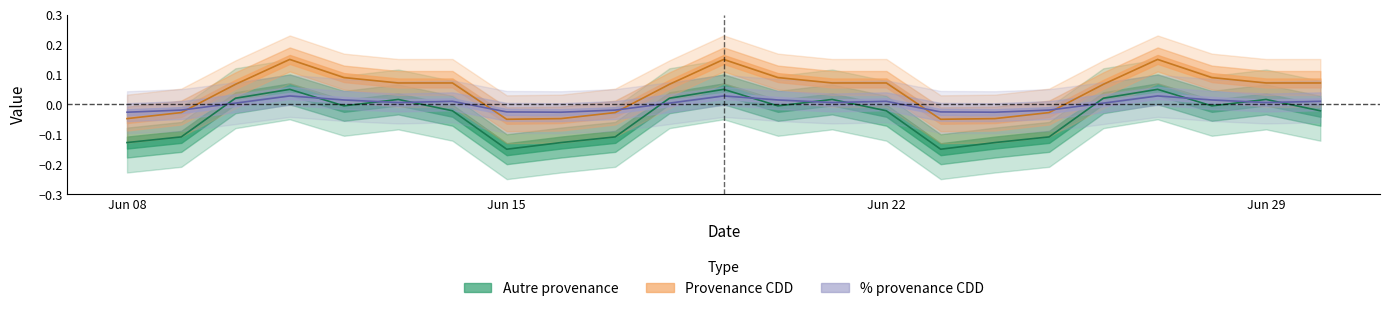

How many Provenance CDD values are between 0 and 1?

15